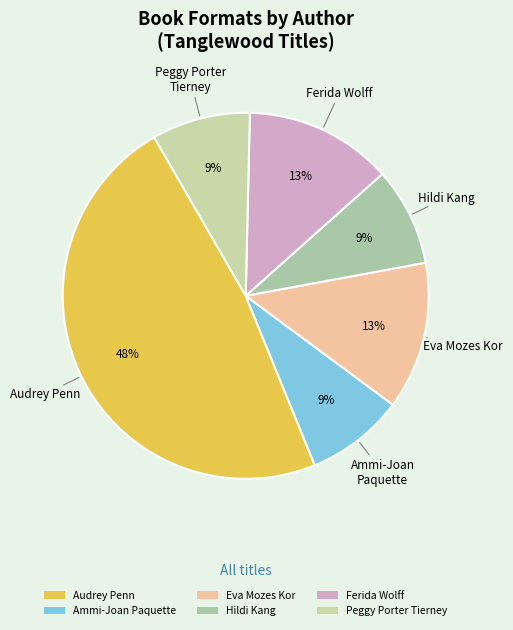

How many segments does this pie chart have?

6